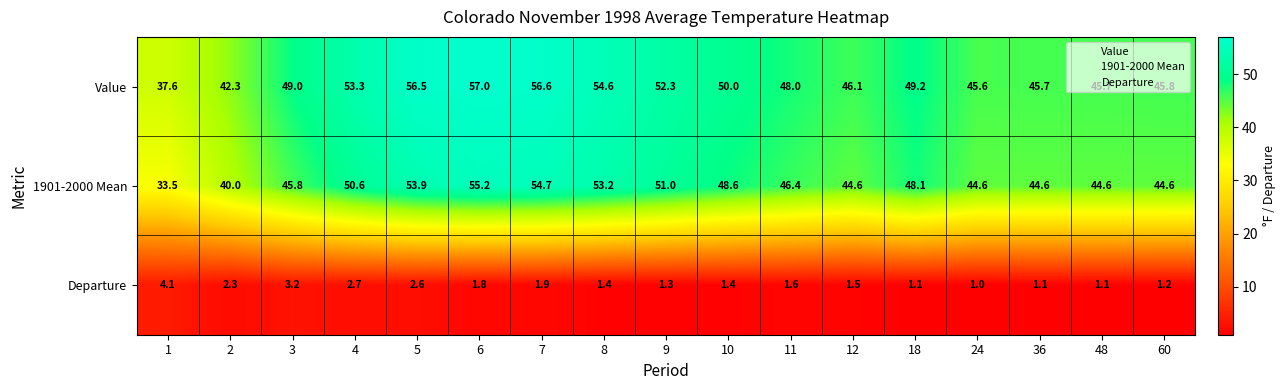

At which category does the chart reach its minimum across all series?

24